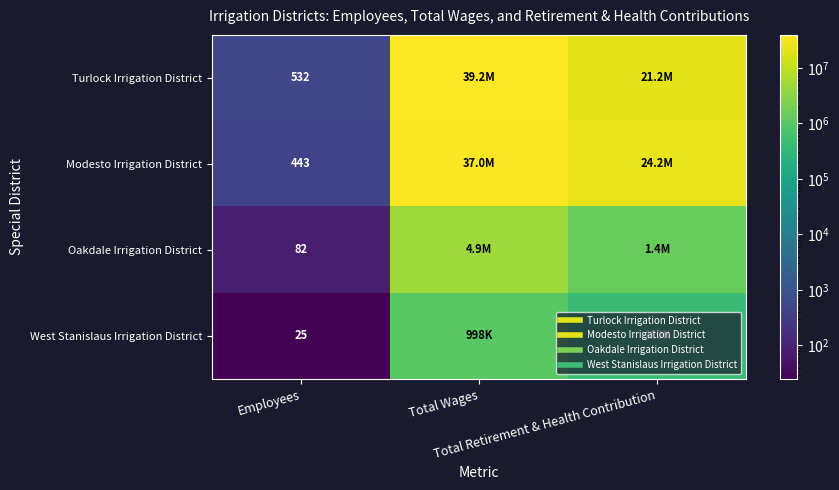

The value of Modesto Irrigation District at Total Retirement & Health Contribution is 24233521. True or false?

True